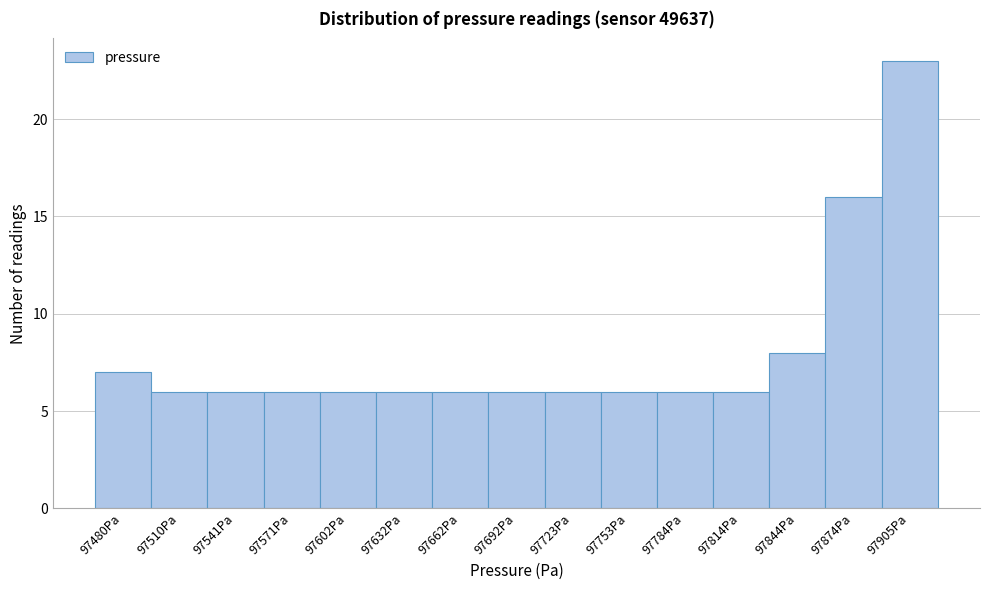

What is the height of the bar covering 97830 to 97860 on the x-axis? Neither the bar edges nor the heights are printed on the chart, so give them approximately, as read against the axes.

8